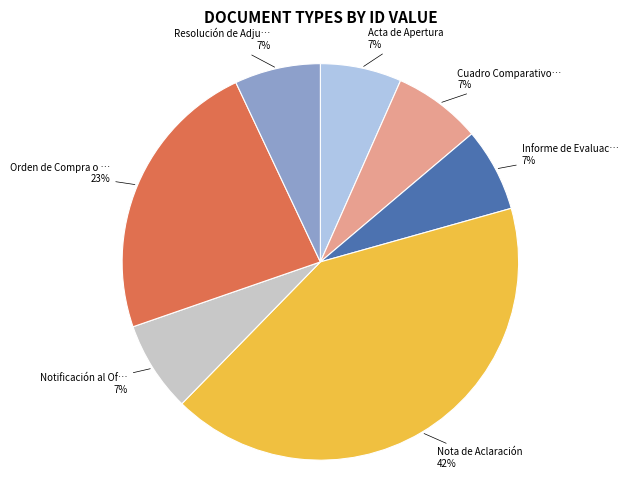

Is there a majority slice in this chart?

No